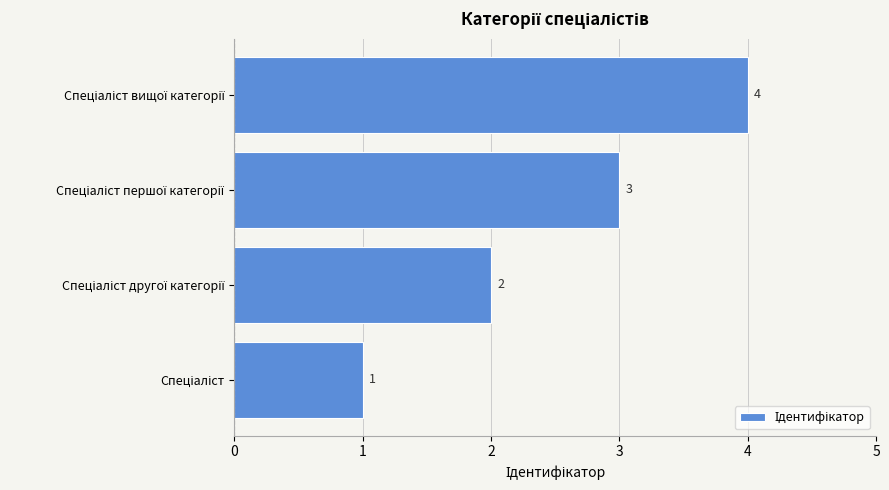

How many values are between 2 and 4?

3